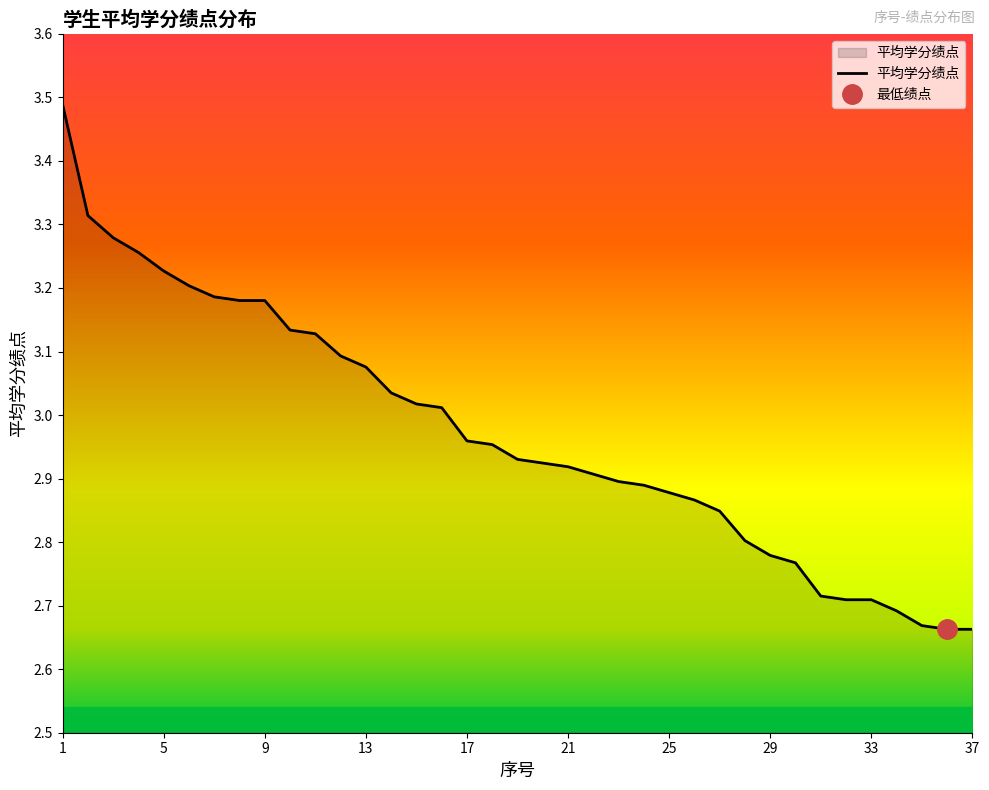

What is the maximum value shown in the chart?

3.5